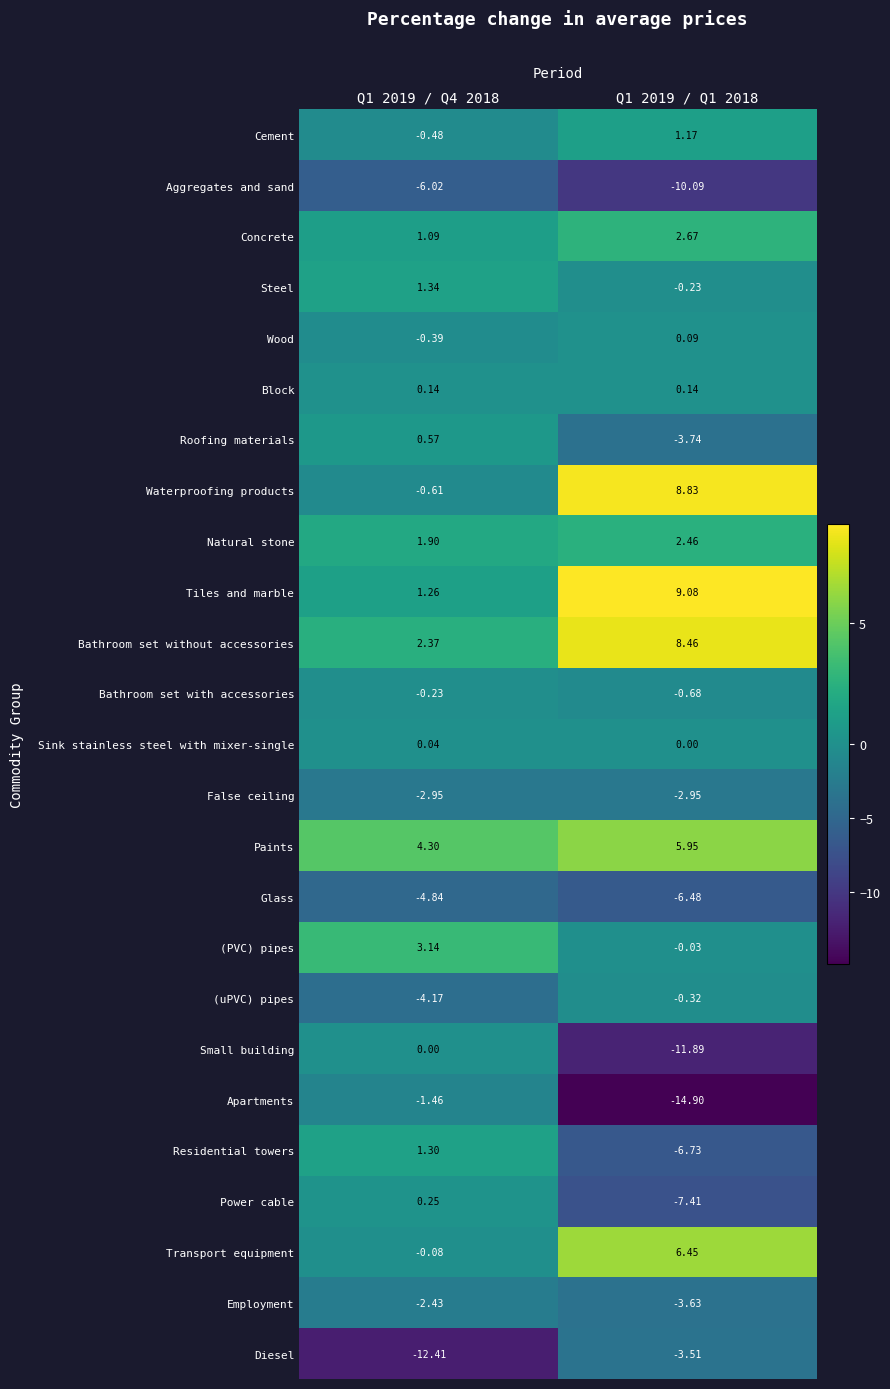

At Q1 2019 / Q1 2018, list the series in order from smallest to largest.

Apartments, Small building, Aggregates and sand, Power cable, Residential towers, Glass, Roofing materials, Employment, Diesel, False ceiling, Bathroom set with accessories, (uPVC) pipes, Steel, (PVC) pipes, Sink stainless steel with mixer-single, Wood, Block, Cement, Natural stone, Concrete, Paints, Transport equipment, Bathroom set without accessories, Waterproofing products, Tiles and marble